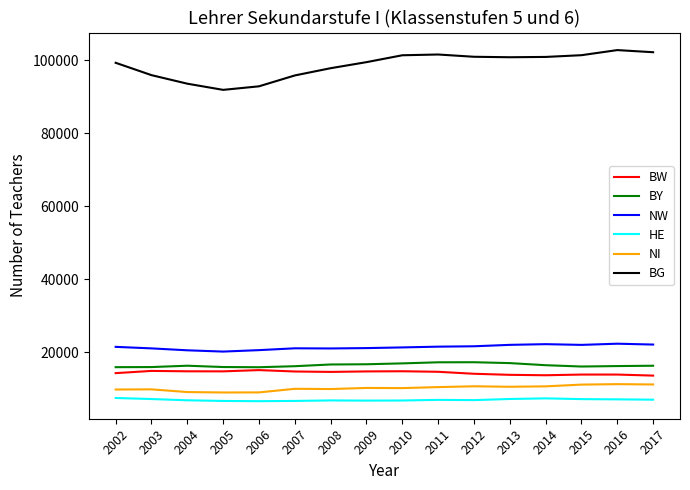

True or false: BY and HE cross at least once.

False